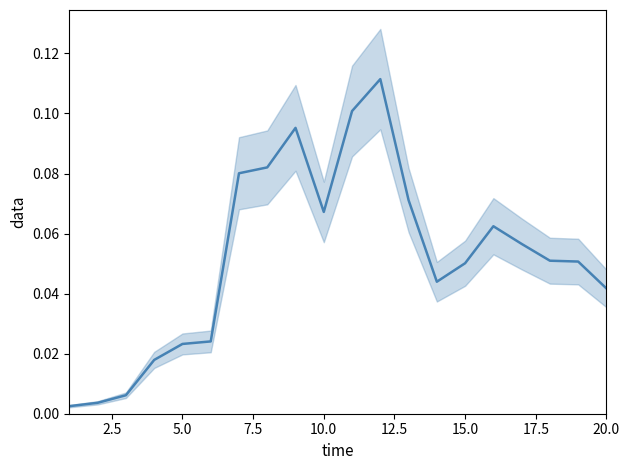

True or false: there are more than 1 points higher than both neighbors.

True